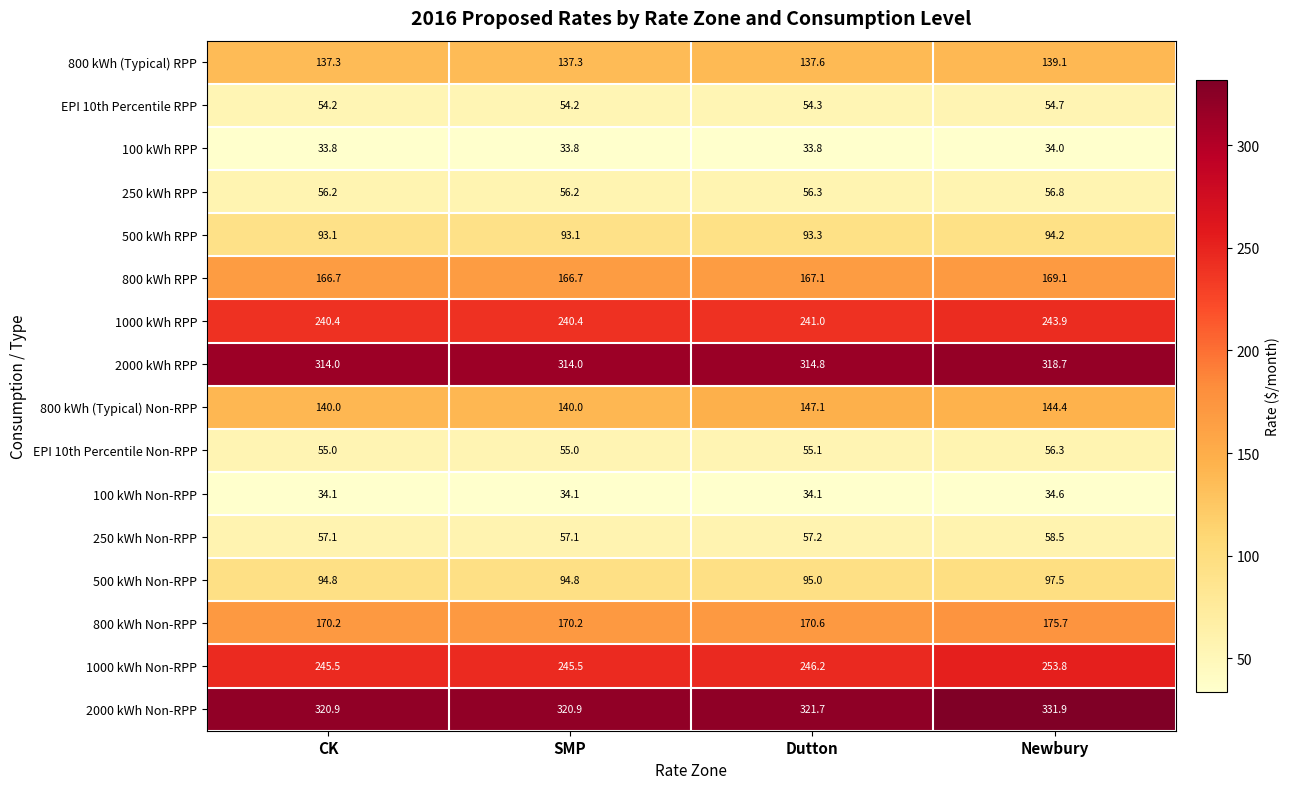

Which label corresponds to the largest value in the chart?

Newbury